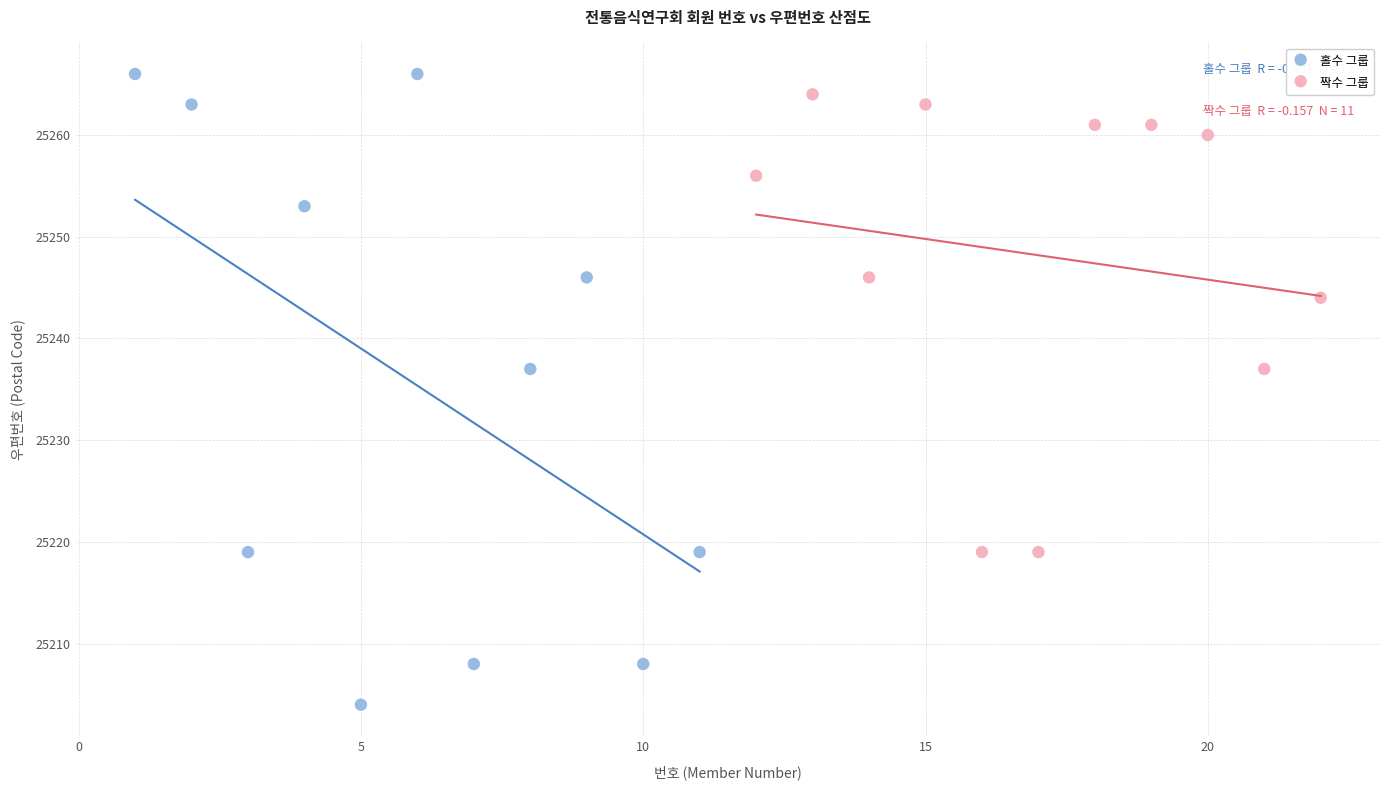

What are all the series names shown in the legend?

홀수 그룹, 짝수 그룹